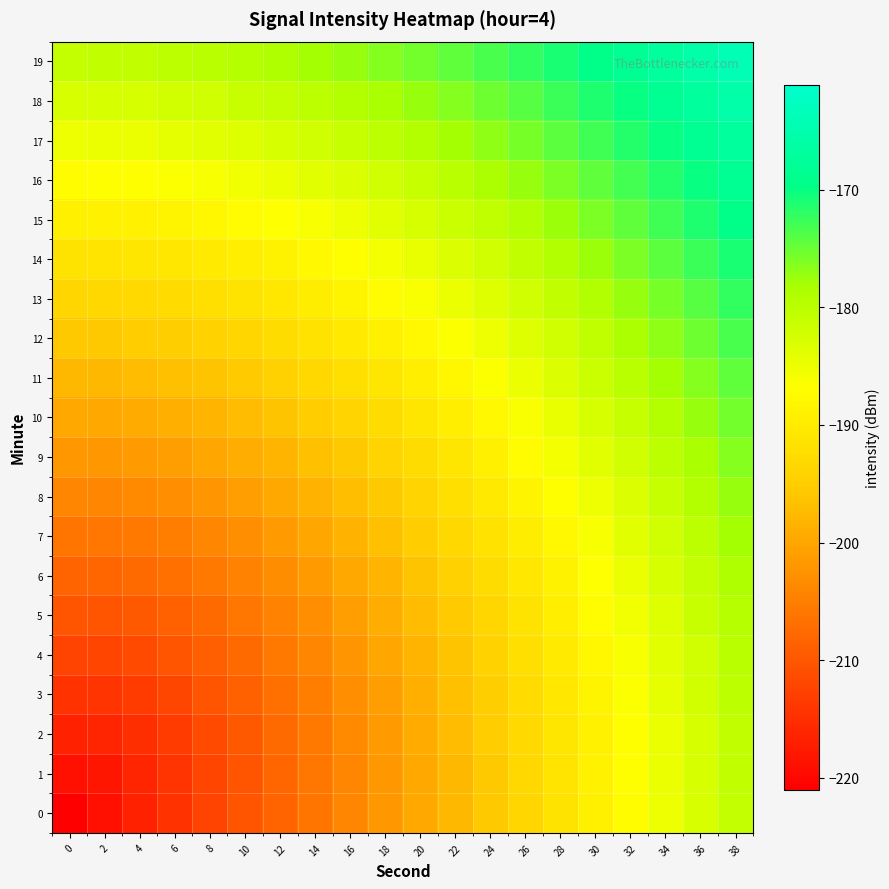

What is the spread (max minus min) of values at 12?

29.5